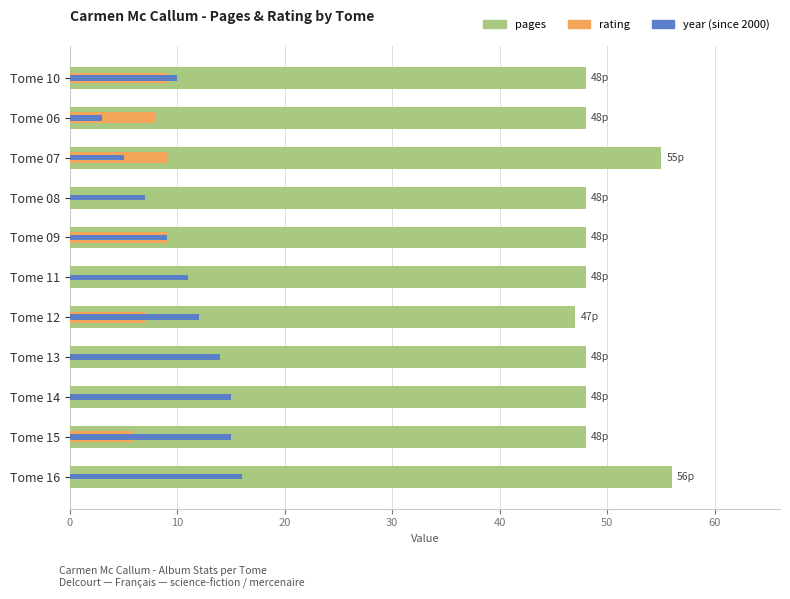

Count the number of data series in this chart.

3